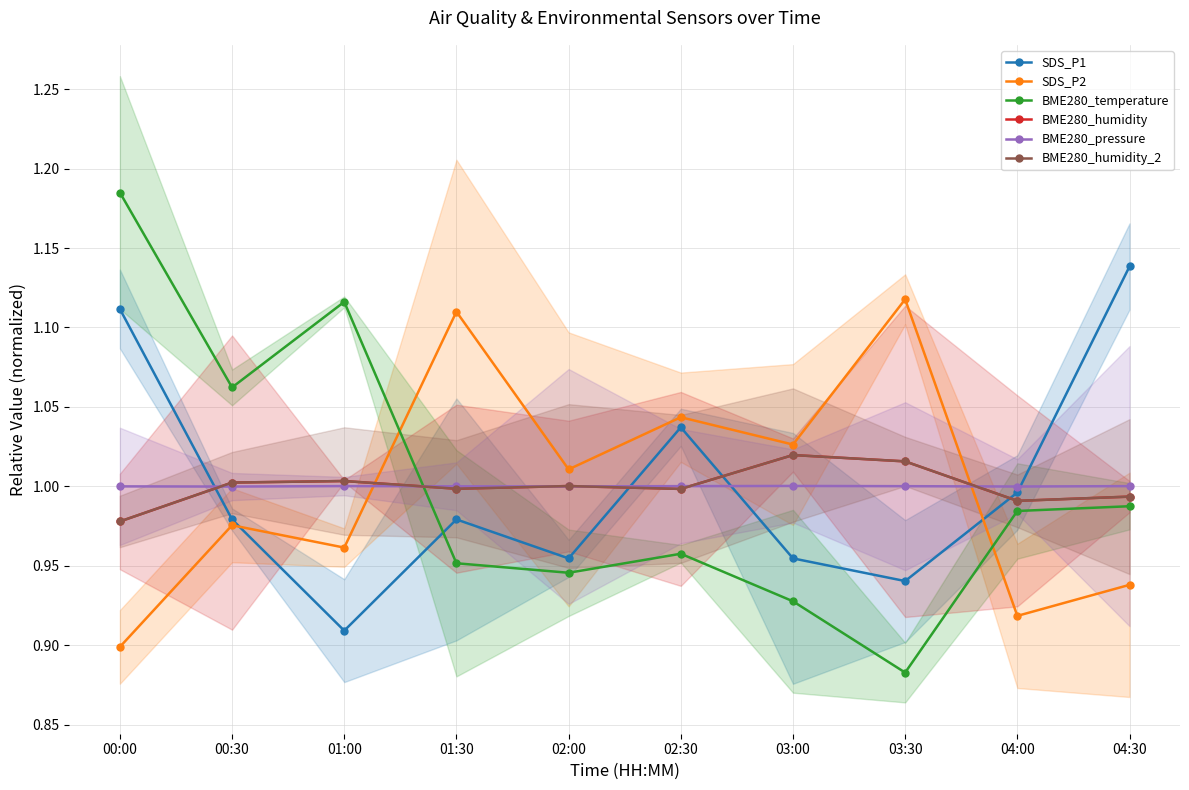

At which category does SDS_P2 reach its first local valley?

01:00